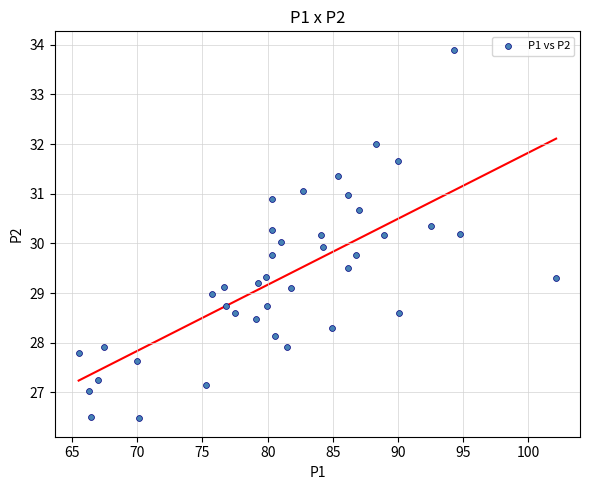

What is the range of Y values (max minus min)?

7.4